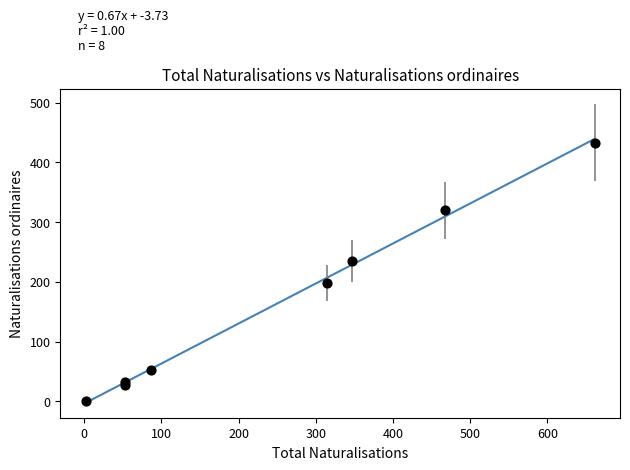

What is the average Y value?

162